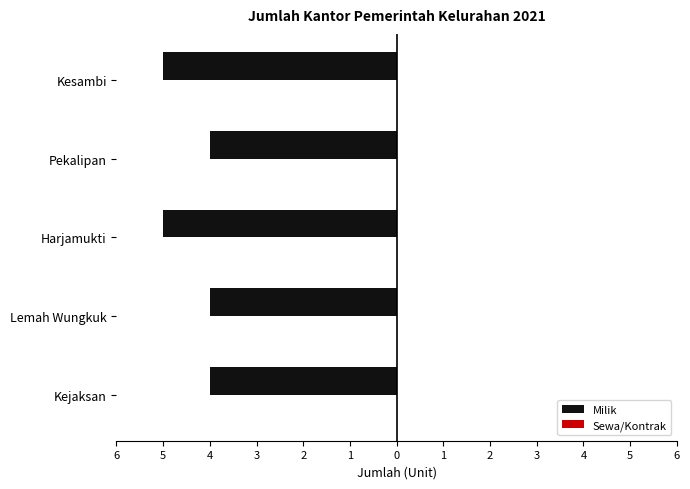

Does the chart contain any negative values?

Yes